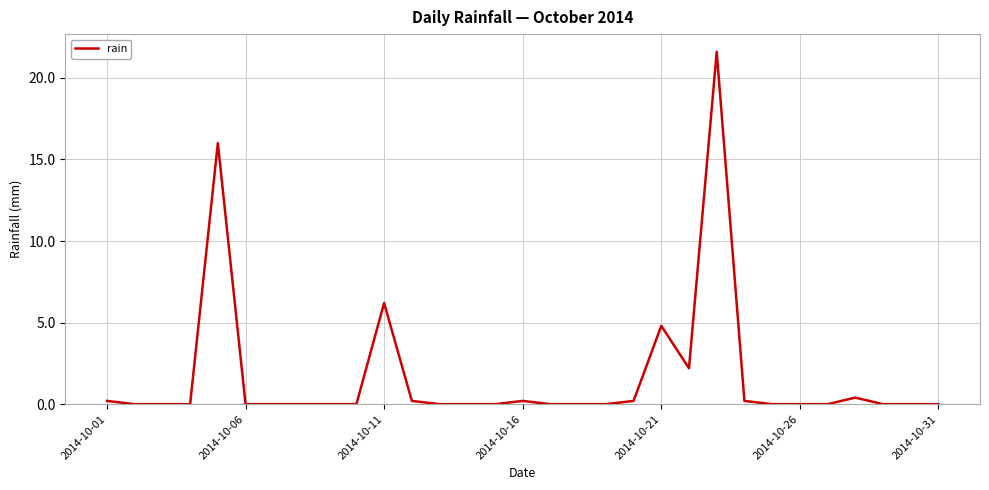

What is the difference between the second highest and minimum values?

16.0